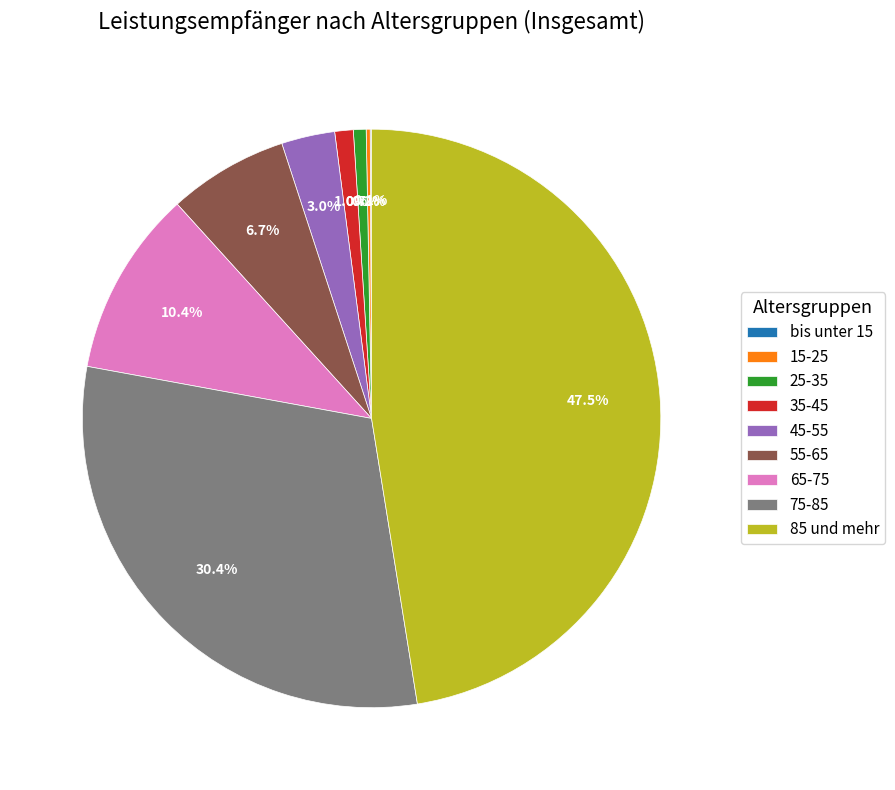

Does any single category account for the majority?

No